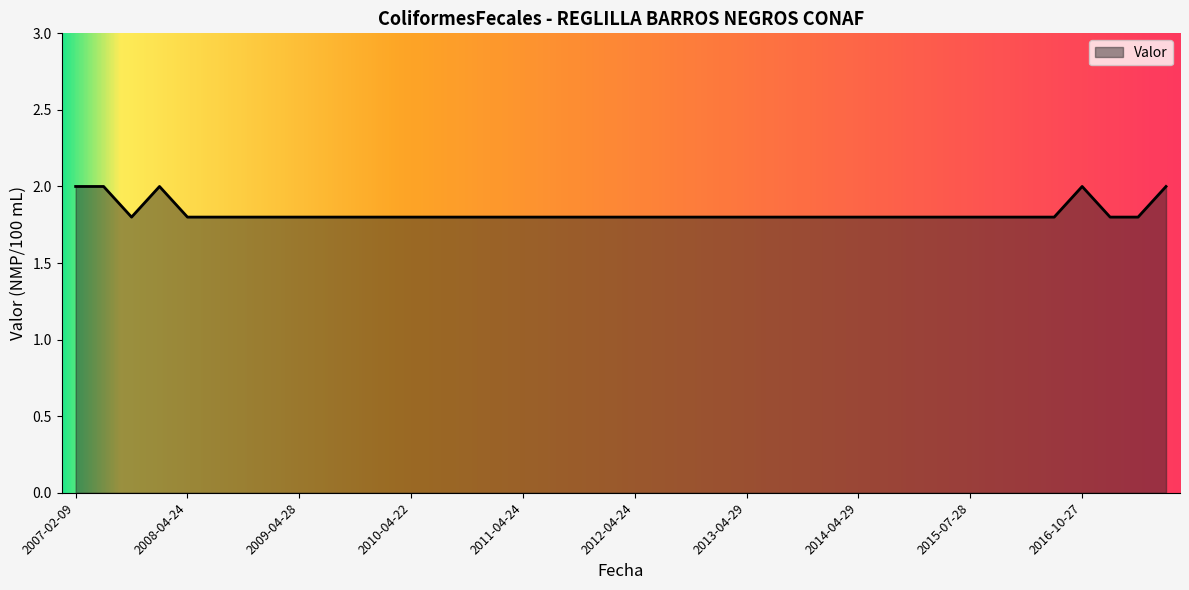

What is the maximum value shown in the chart?

2.0